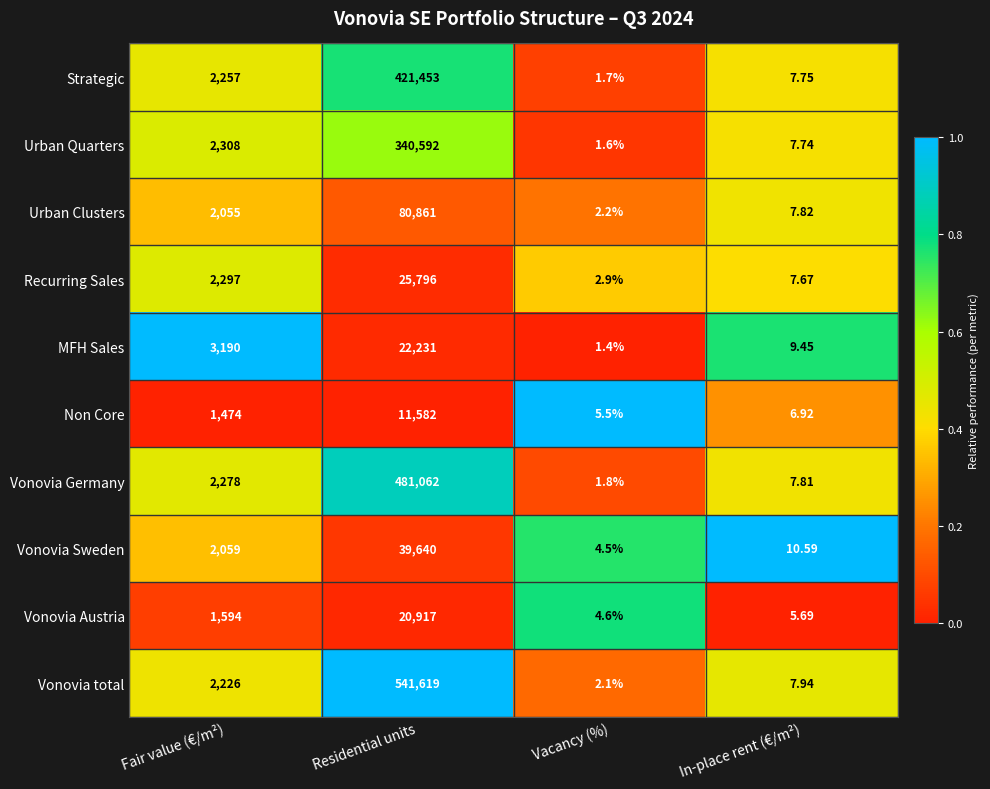

What is the difference between the highest and lowest values at Fair value (€/m²)?

1716.0